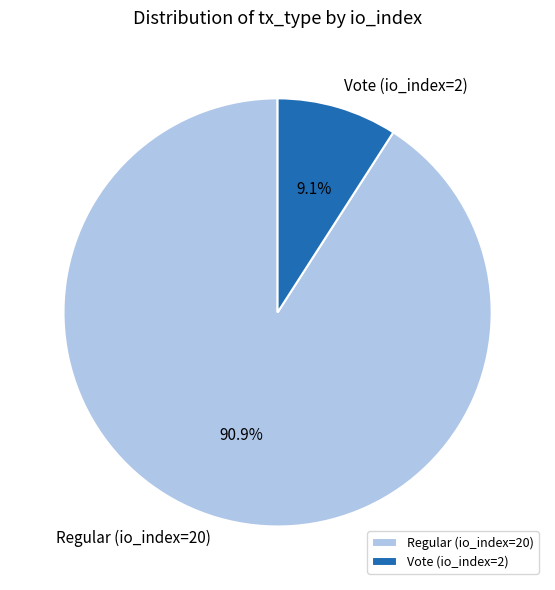

Between Vote (io_index=2) and Regular (io_index=20), which is larger?

Regular (io_index=20)